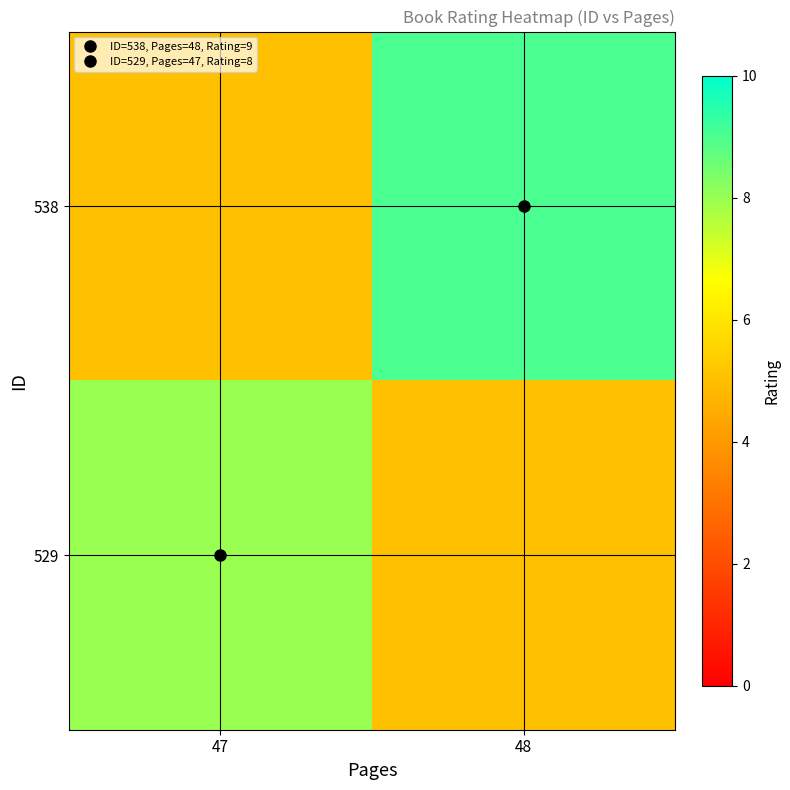

Which label corresponds to the smallest value in the chart?

47